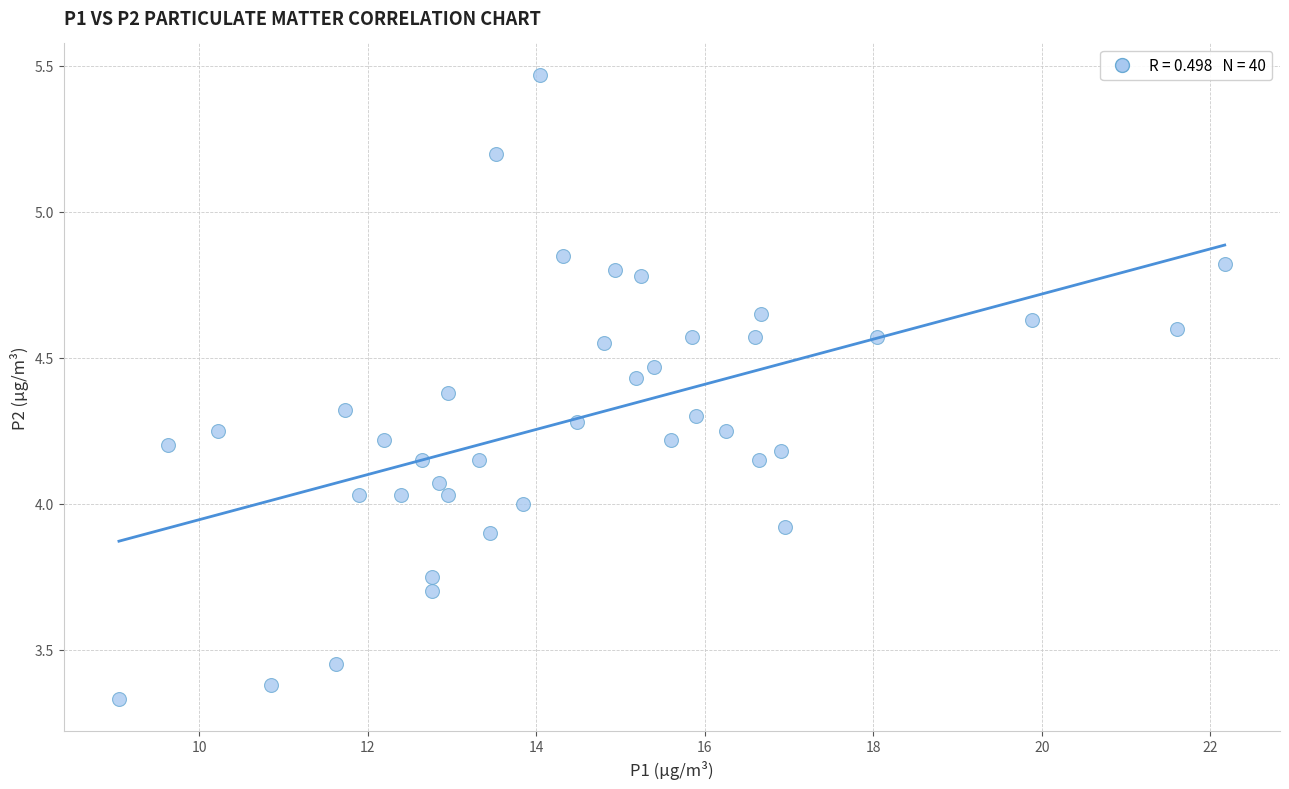

What is the range of Y values (max minus min)?

2.1